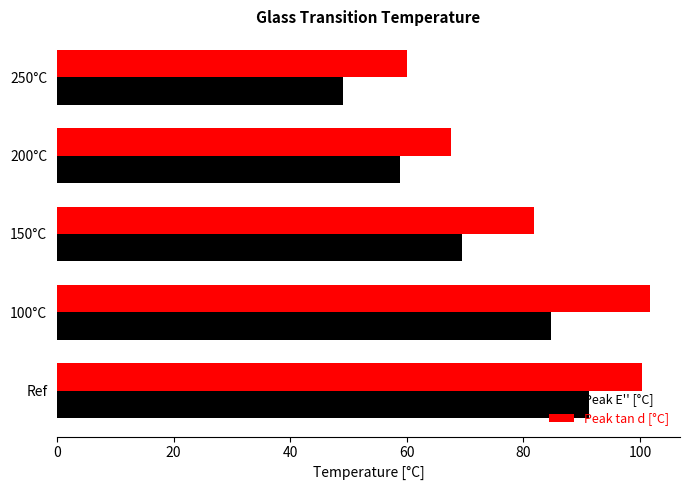

Which series changed the most between 100°C and 250°C?

Peak tan d [°C]